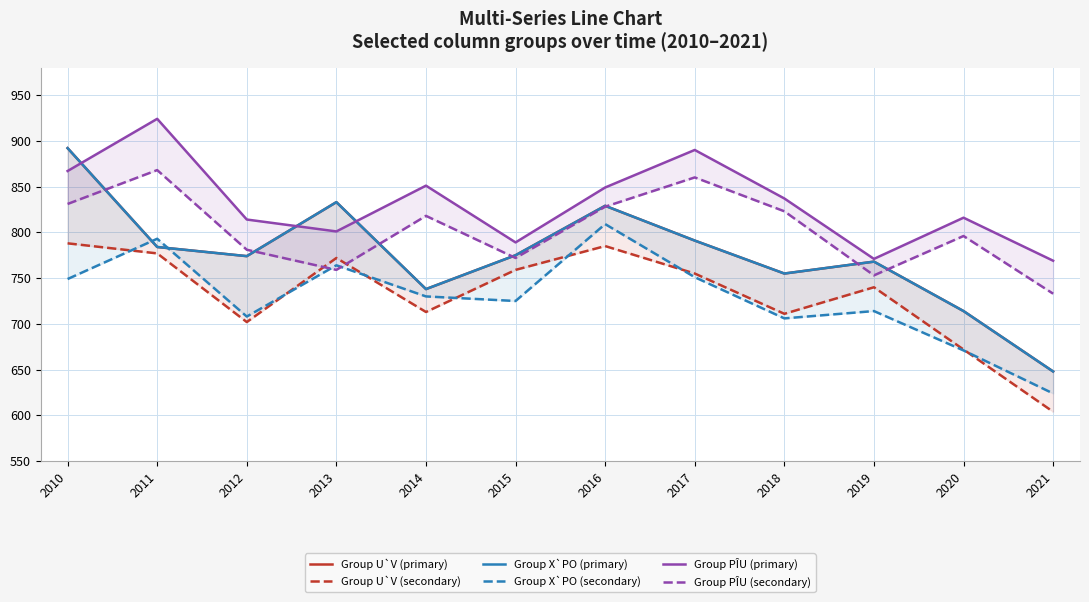

True or false: Group X`PO (secondary) and Group PÎU (primary) intersect in this chart.

False